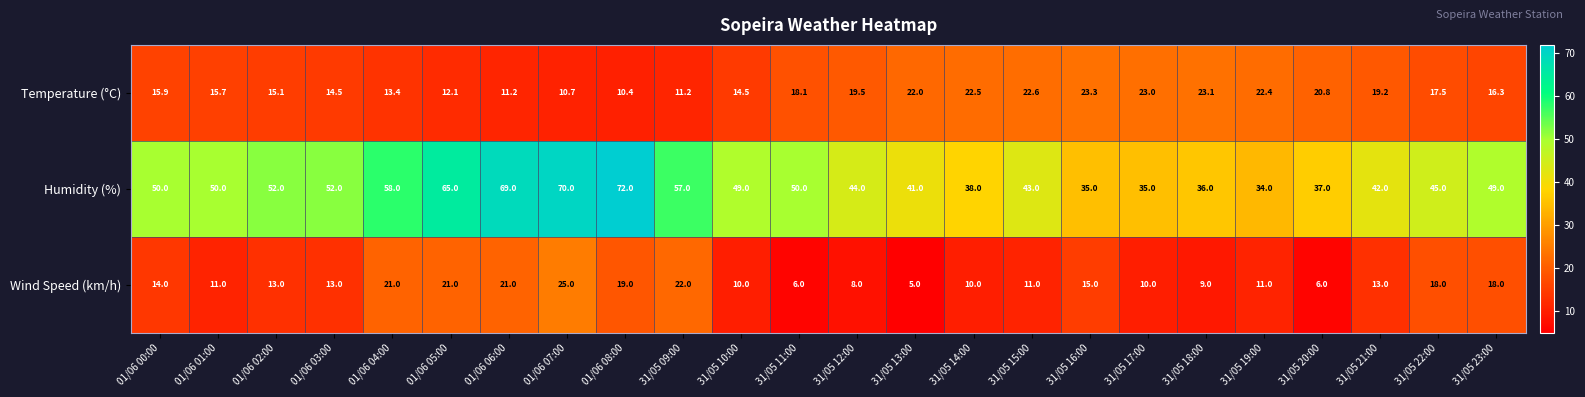

Rank the series by their maximum value, from highest to lowest.

Humidity (%), Wind Speed (km/h), Temperature (°C)